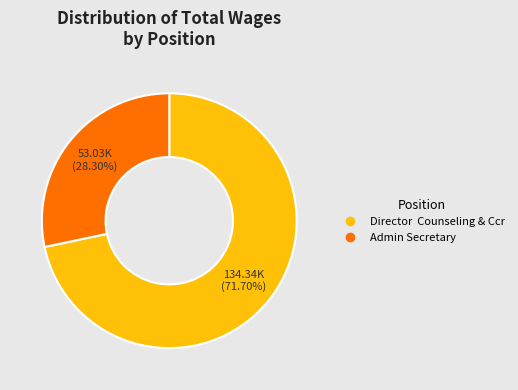

Rank the categories by value from highest to lowest.

Director Counseling & Ccr, Admin Secretary